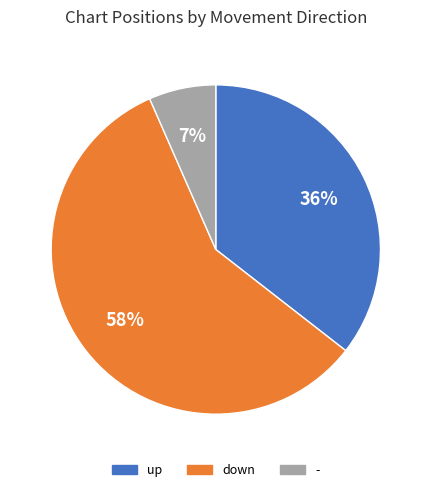

To the nearest percent, what is the average slice percentage?

33%